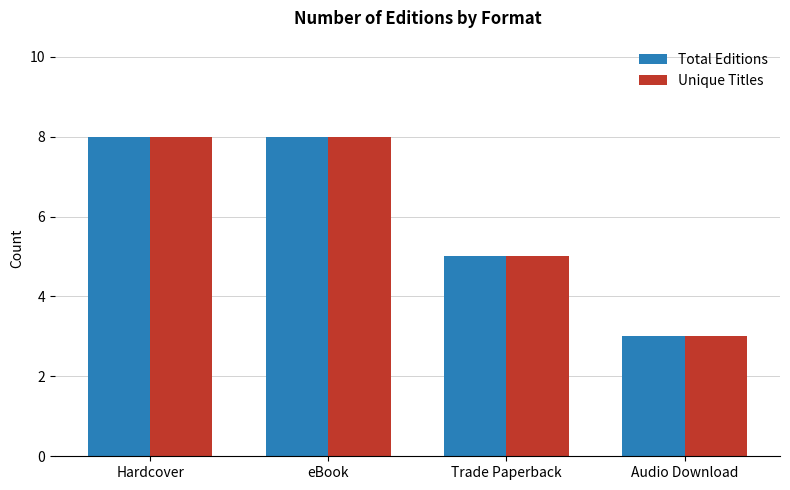

The Total Editions series shows 2 at Trade Paperback. True or false?

False